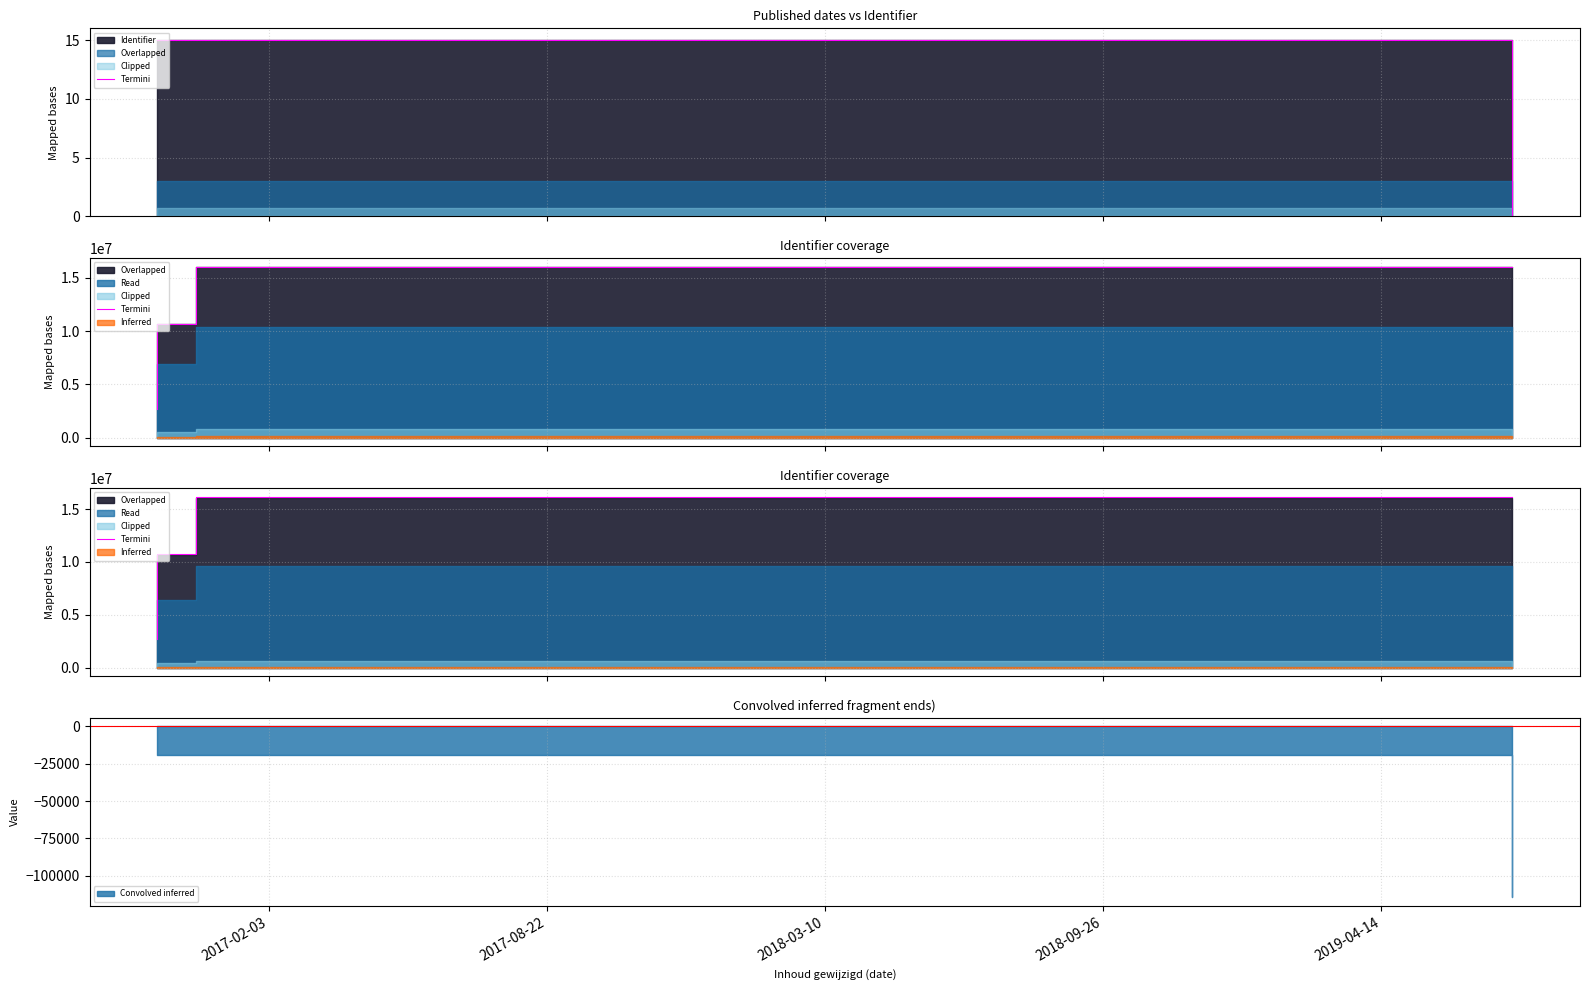

What is the sum of all values?

72871380.8